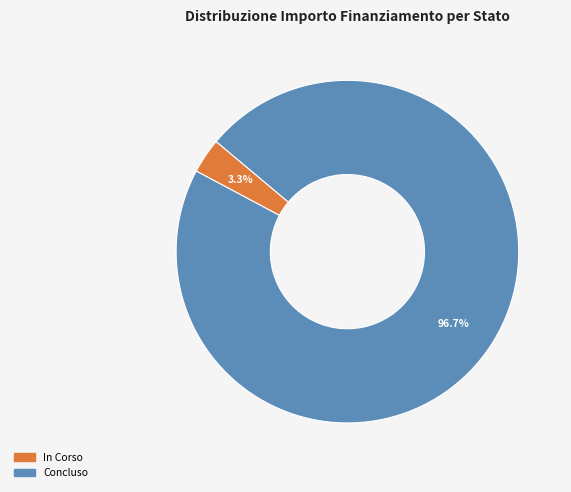

Rank the categories by value from highest to lowest.

Concluso, In Corso